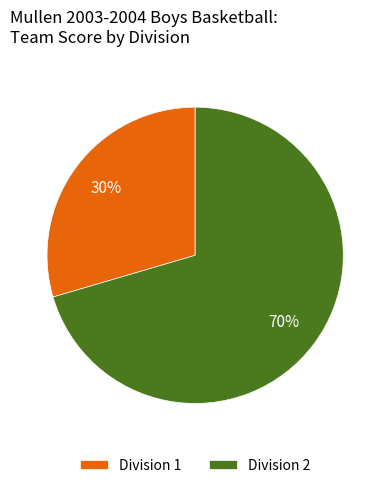

Rank the categories by value from lowest to highest.

Division 1, Division 2